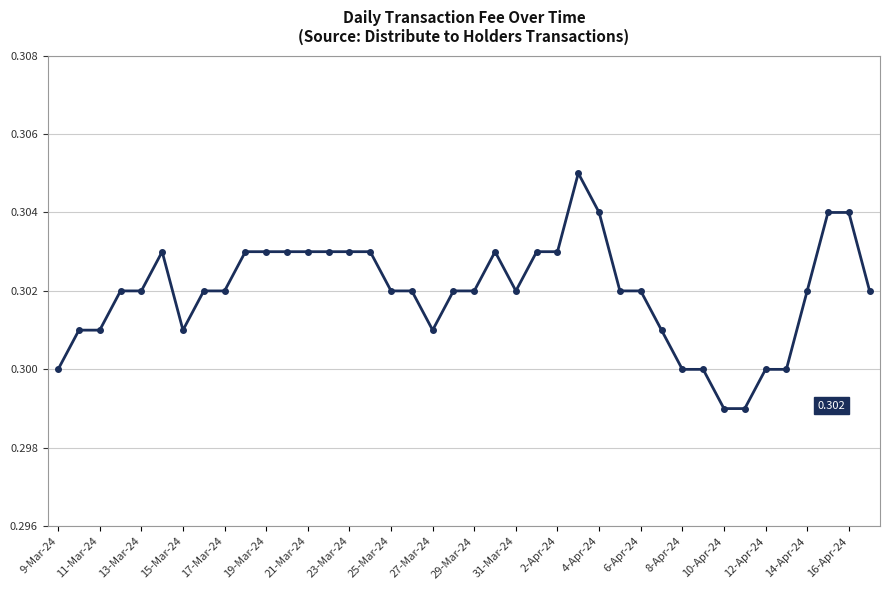

True or false: the data has more than 1 interior local peaks.

True